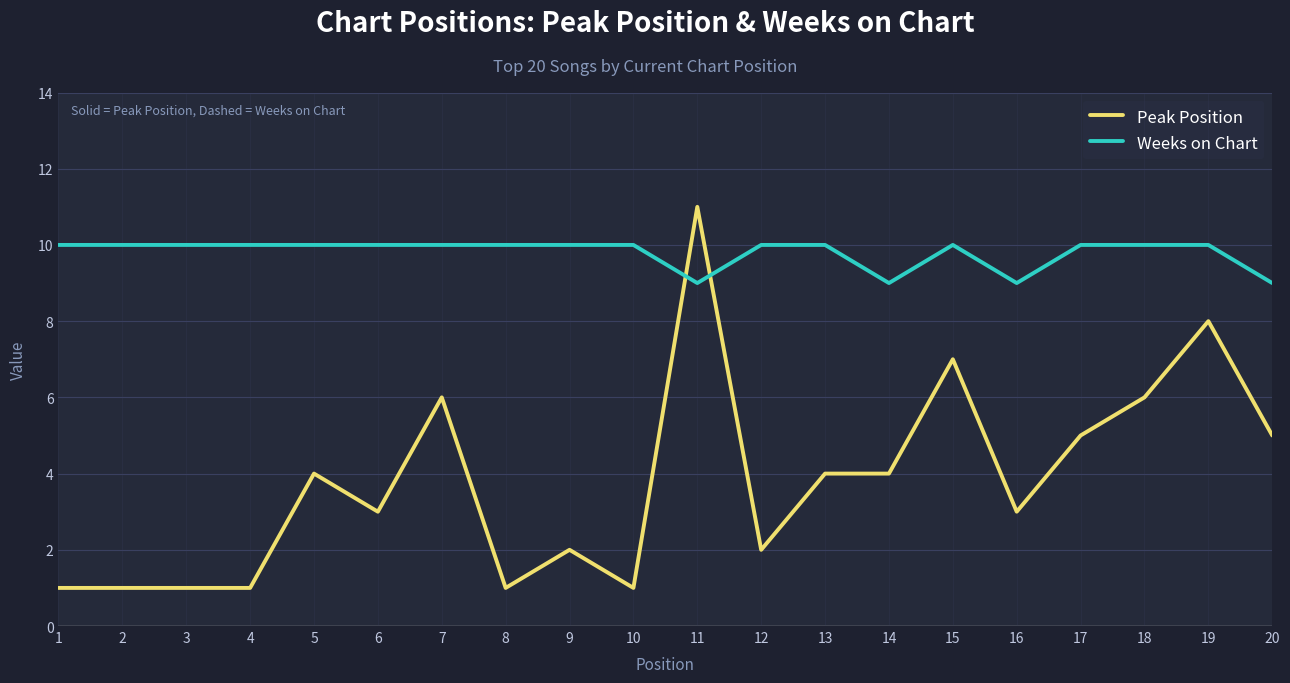

Is it true that Weeks on Chart equals 10 at 3?

True